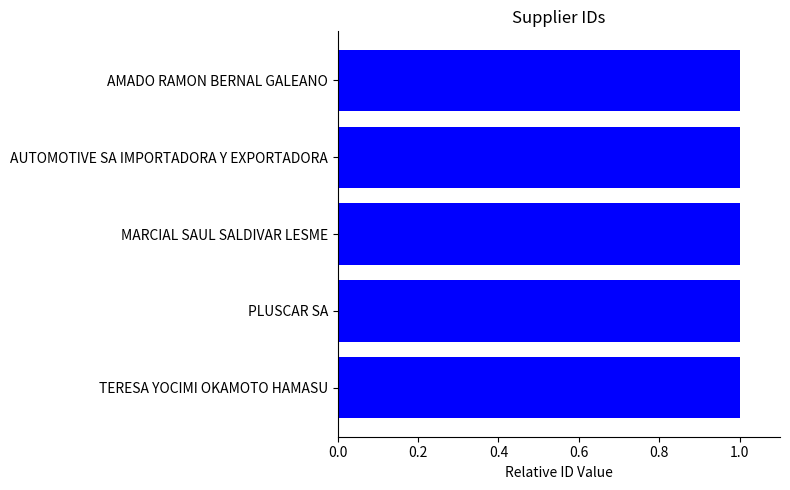

What is the greatest value displayed?

1.0